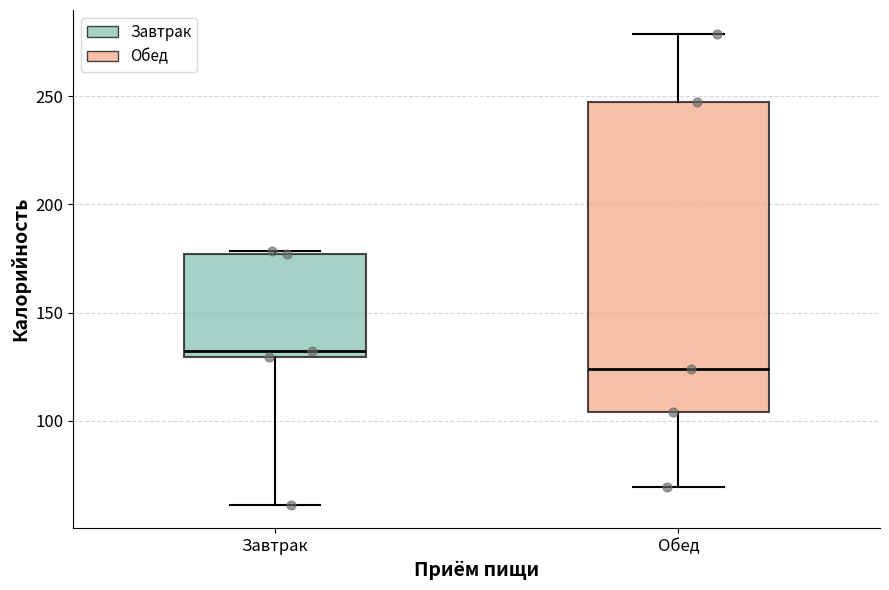

Reading left to right, read every box against the y-axis: the position of its median line, the range the box covers, and the ends of its whiskers. The values are not printed on the chart, so give them approximately, as read against the axis.

Завтрак: median 130 (just above the box's lower edge), box 130 to 175, whiskers 60 to 180
Обед: median 125, box 105 to 245, whiskers 70 to 280